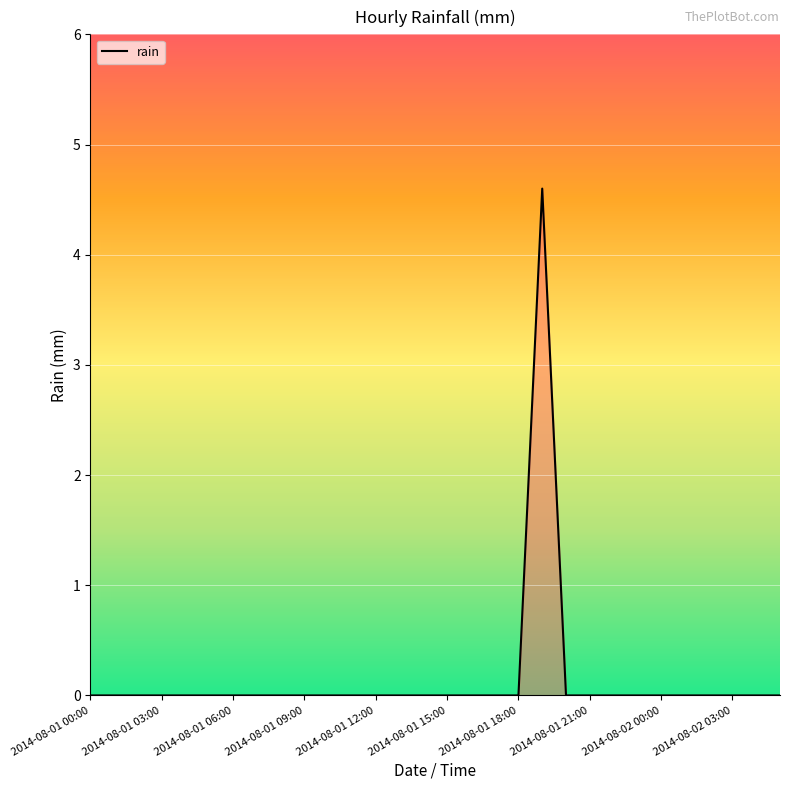

What is the difference between the maximum and minimum values?

4.6